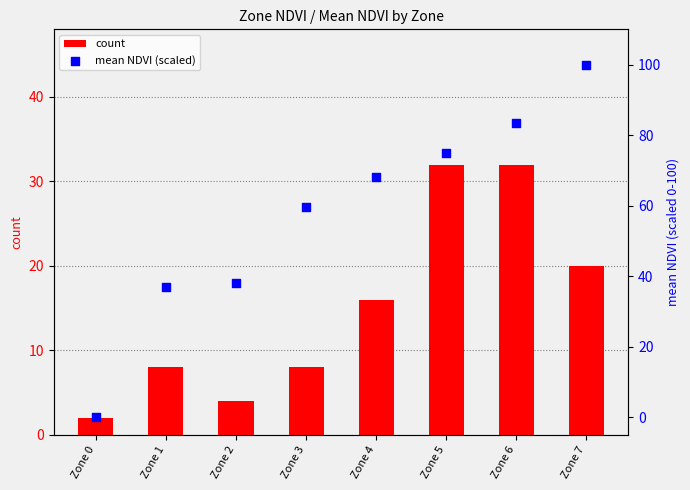

At how many categories does at least one series exceed 21?

7